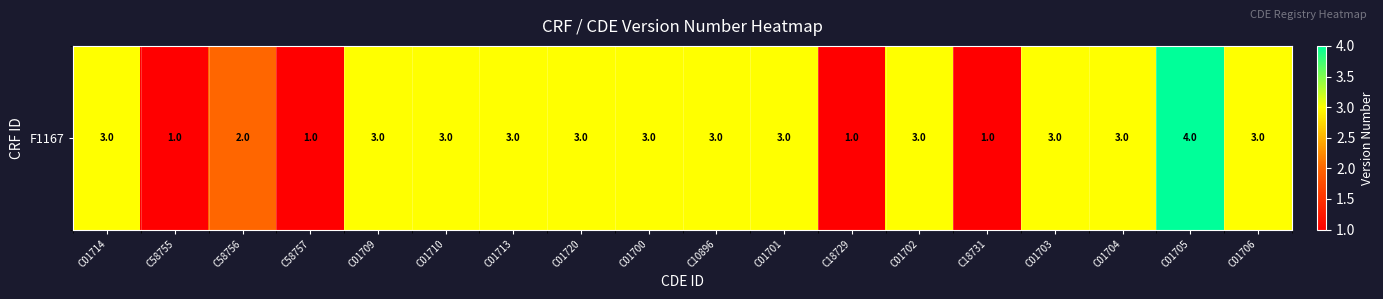

How many data points are less than 3?

5